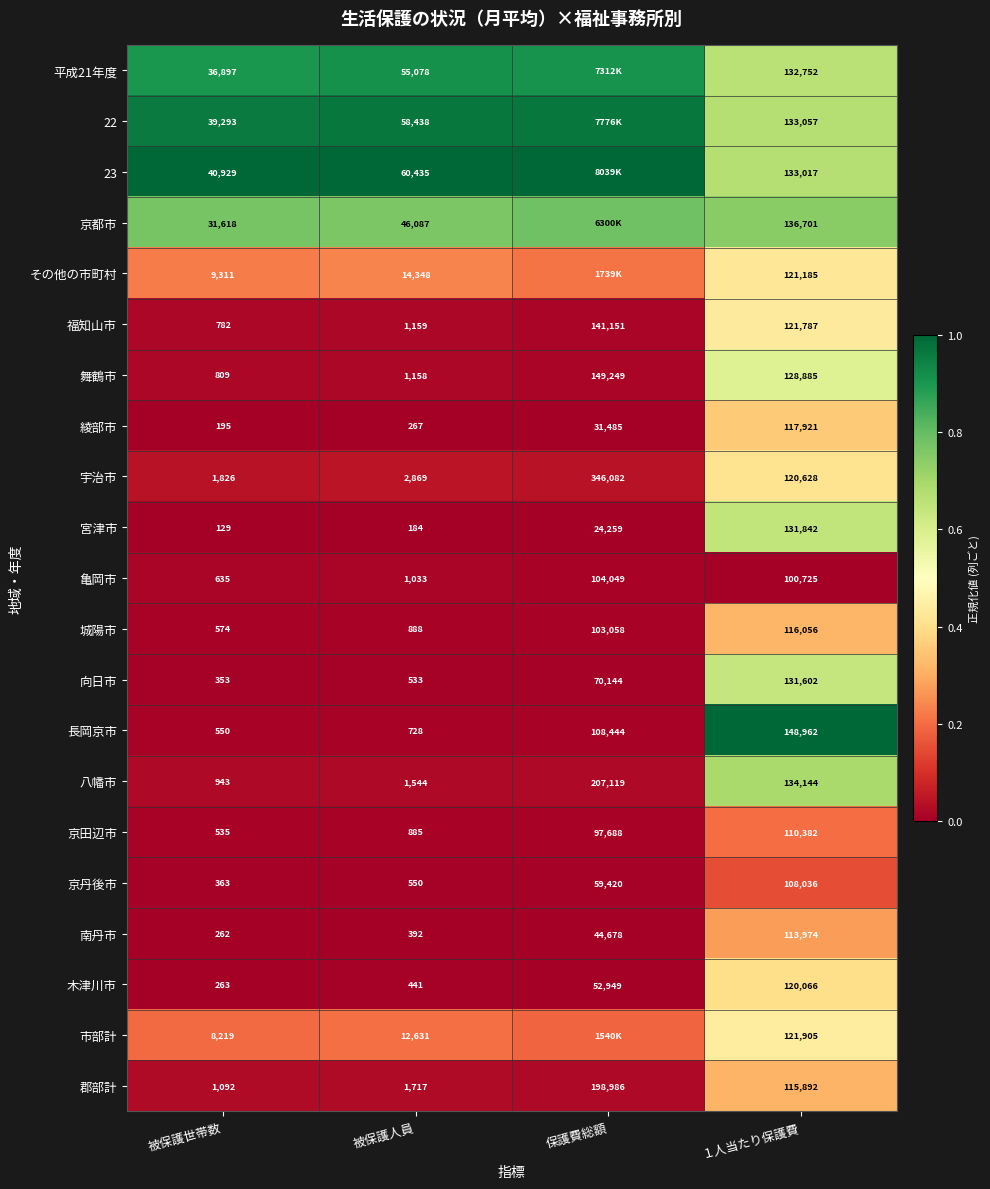

True or false: 亀岡市 has a value of -0.0 at １人当たり保護費.

False